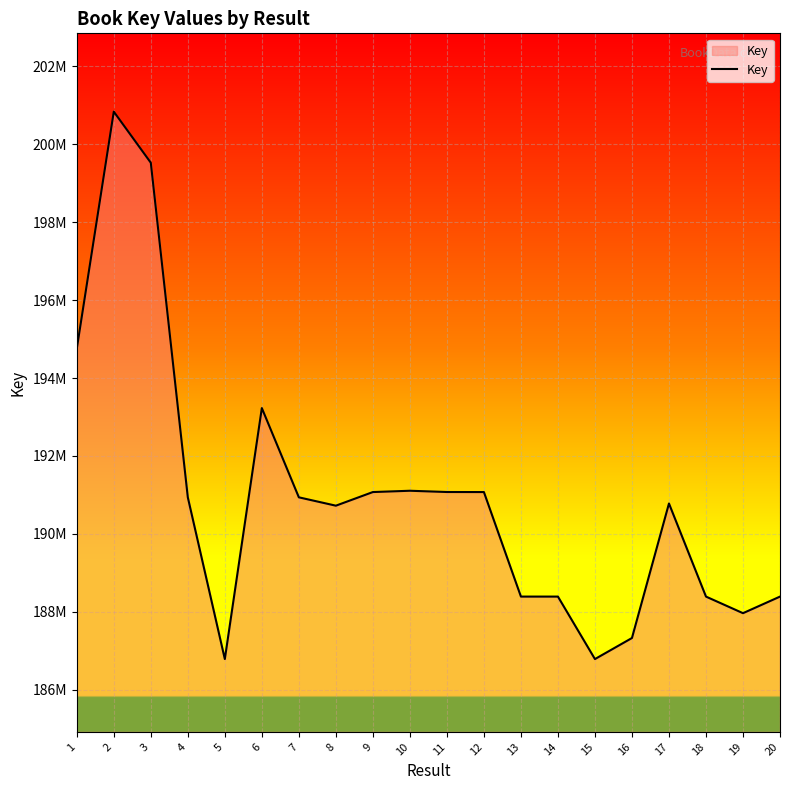

What is the value of the 3rd point from the left?

199520888